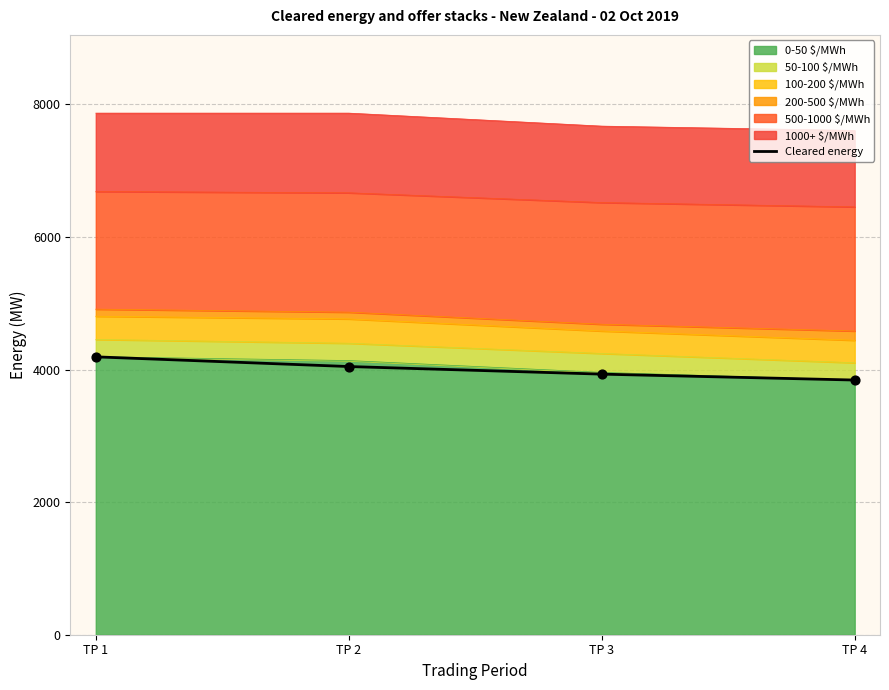

Approximately how many times larger is the value at TP 1 compared to TP 3?

1.1